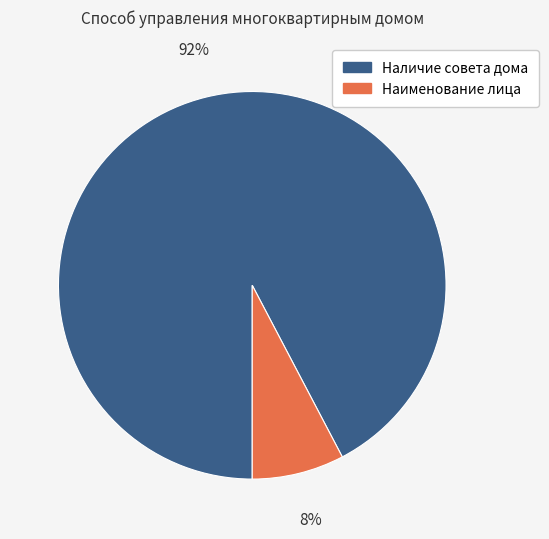

Which has a higher value, Наличие совета дома or Наименование лица?

Наличие совета дома